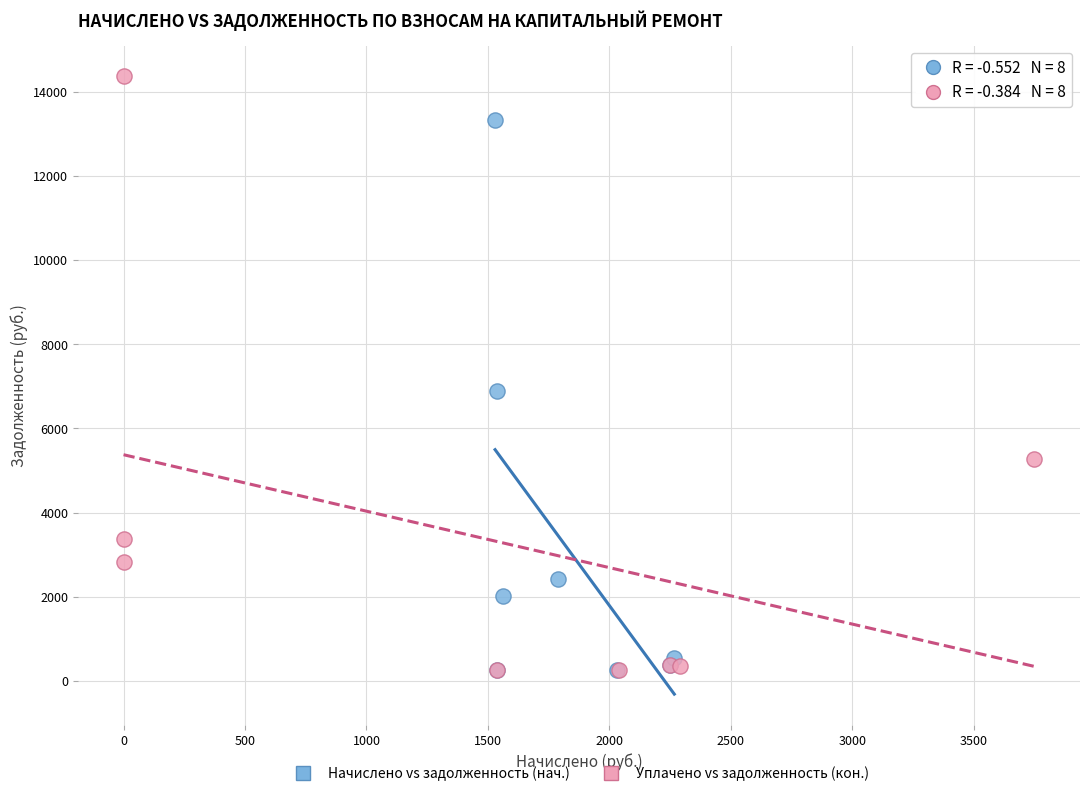

Which series has the largest Y range (max minus min)?

Уплачено vs задолженность (кон.)